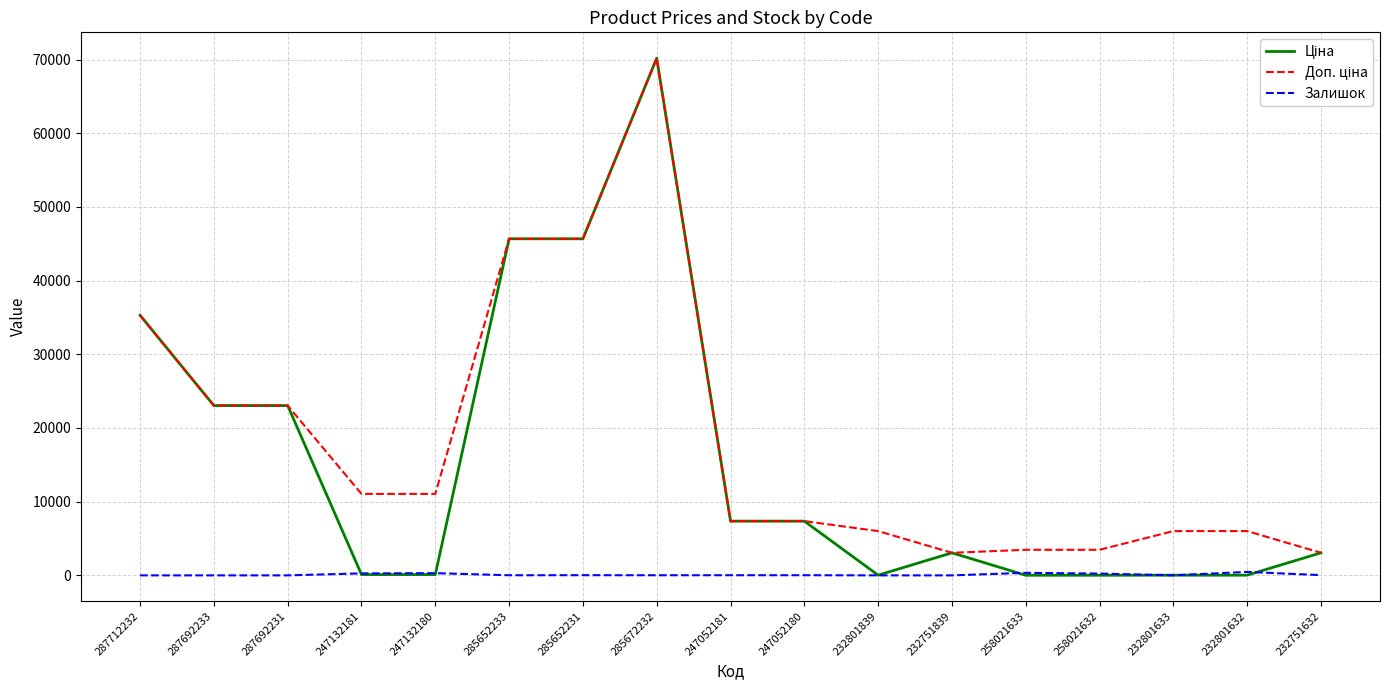

What is the maximum value shown in the chart?

70181.6